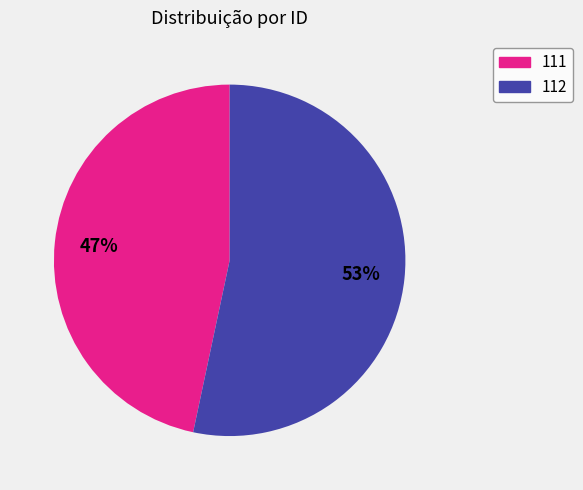

What is the ratio of the value at 111 to the value at 112?

0.9